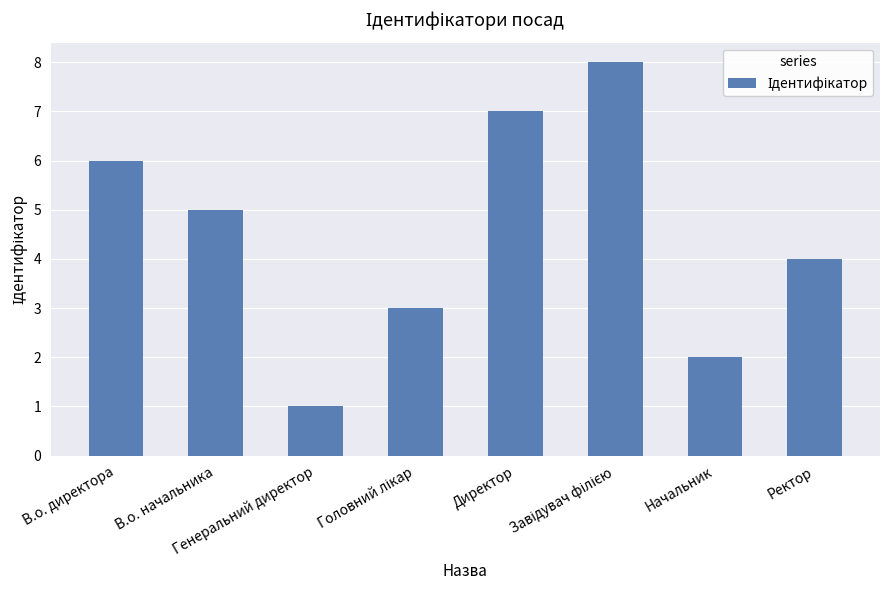

What is the difference between the maximum and minimum values?

7